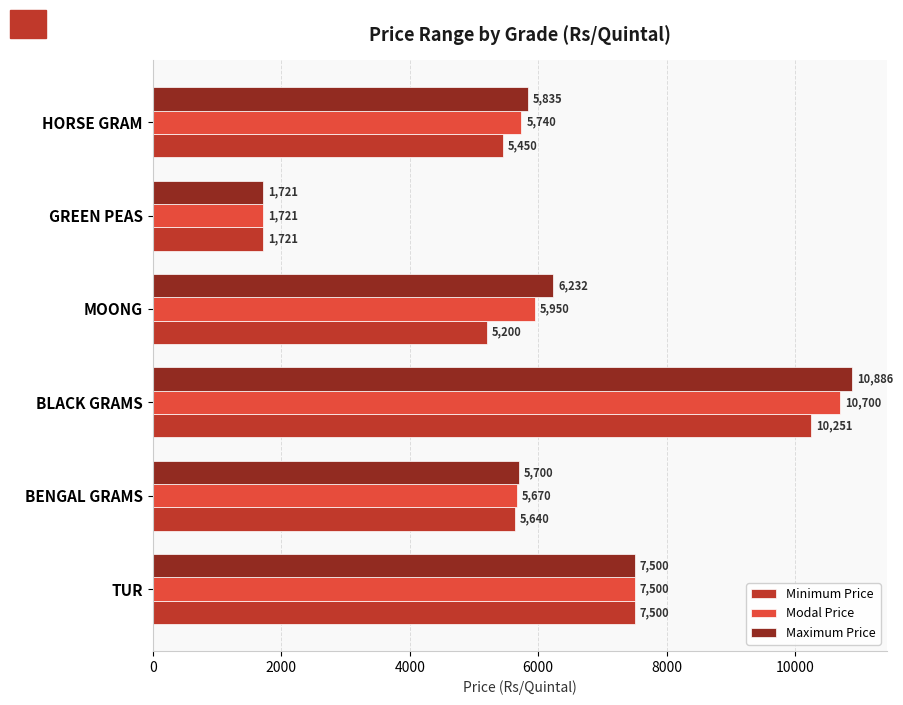

Read the Modal Price value at BLACK GRAMS.

10700